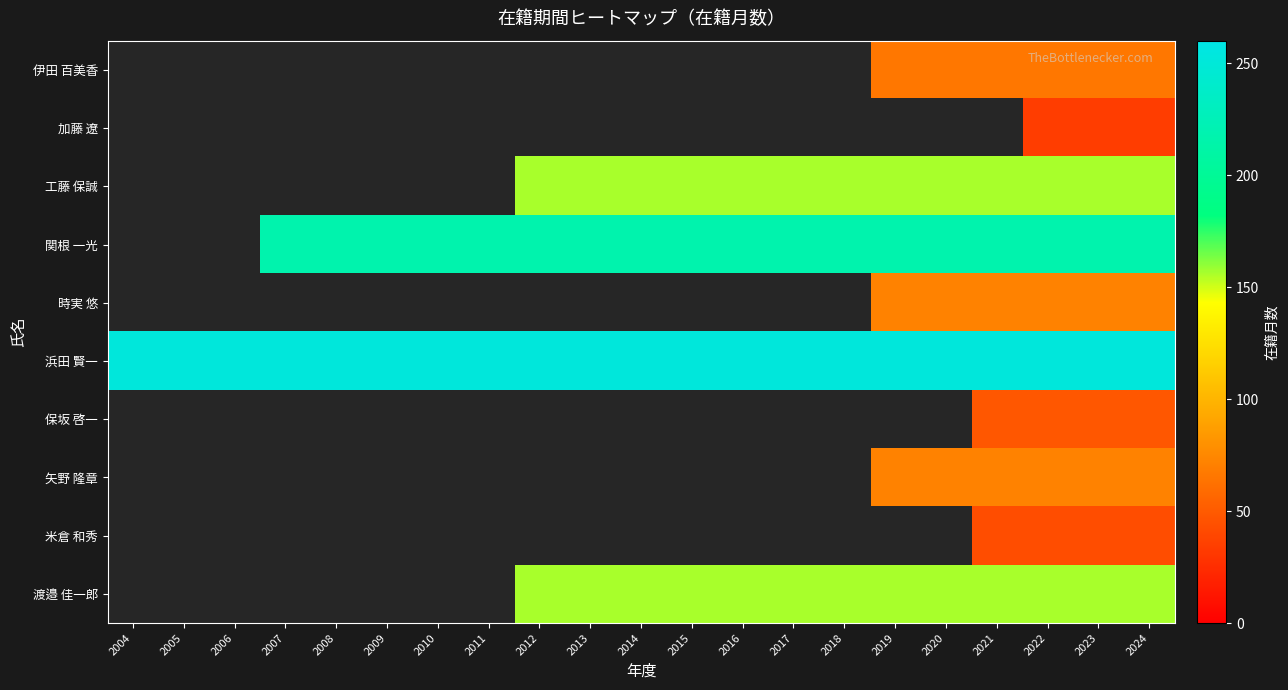

Which series has the largest total across all categories?

浜田 賢一